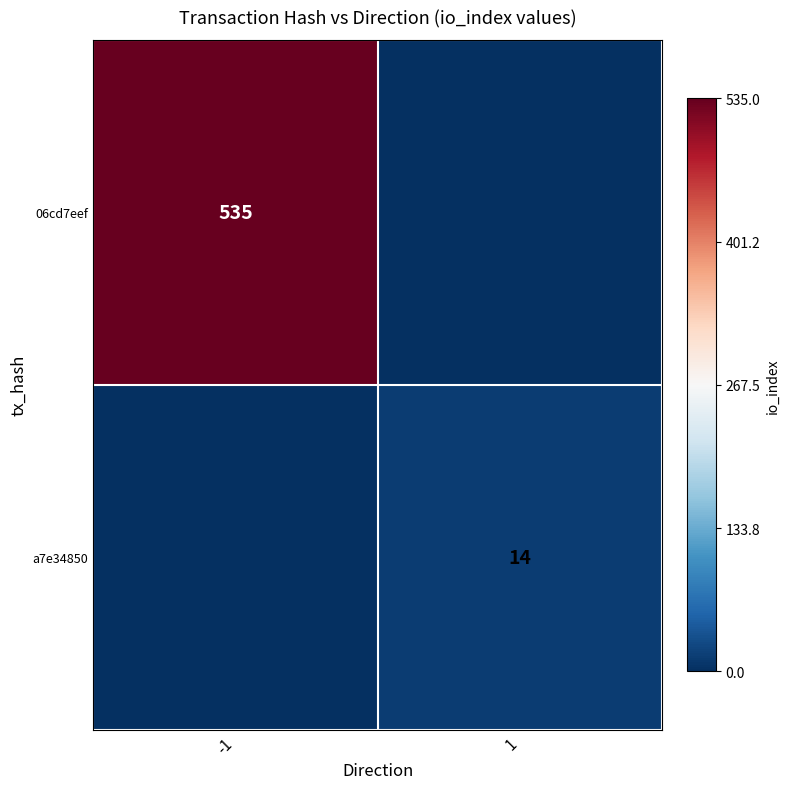

Is the value of 06cd7eef at -1 greater than the value of a7e34850 at 1?

Yes